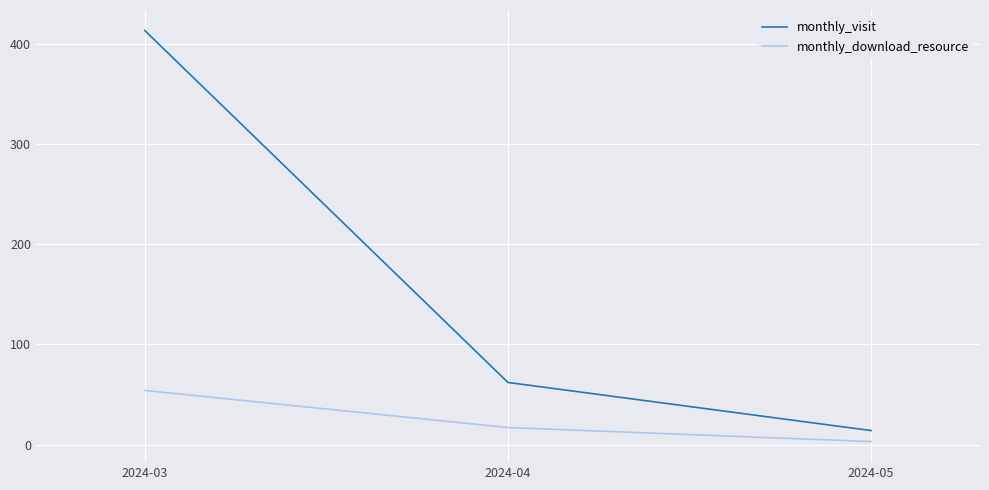

What are all the series names shown in the legend?

monthly_visit, monthly_download_resource